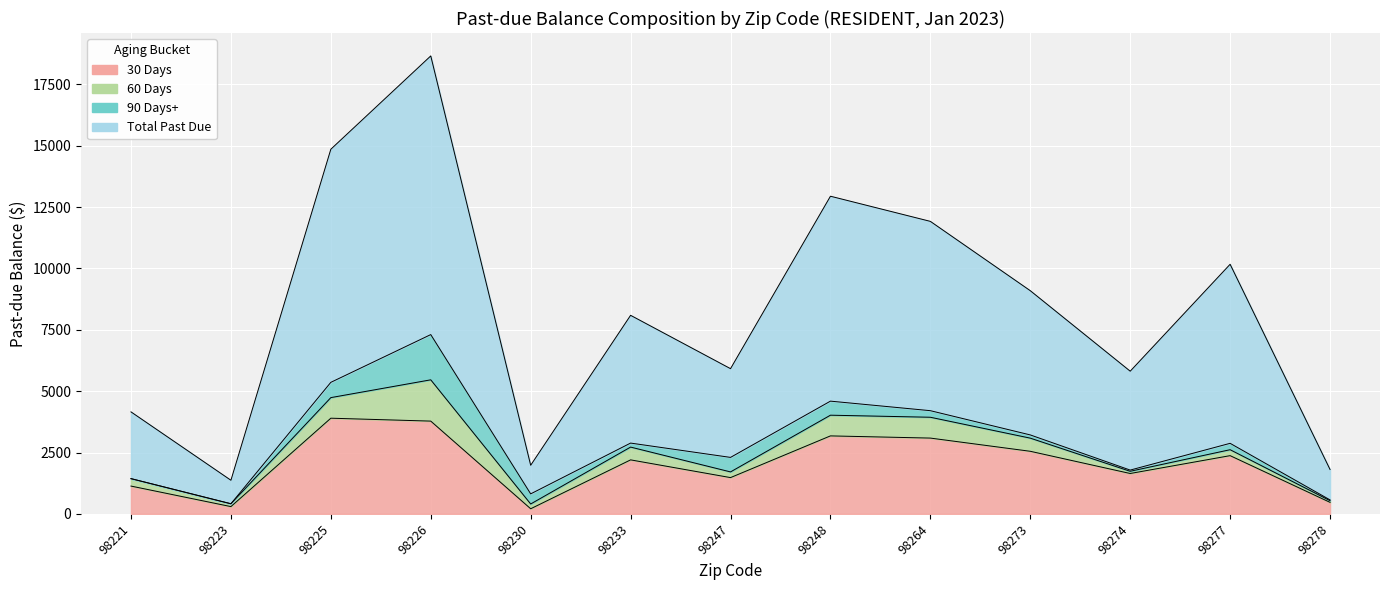

What is the difference between the highest and lowest values at 98223?

1073.2